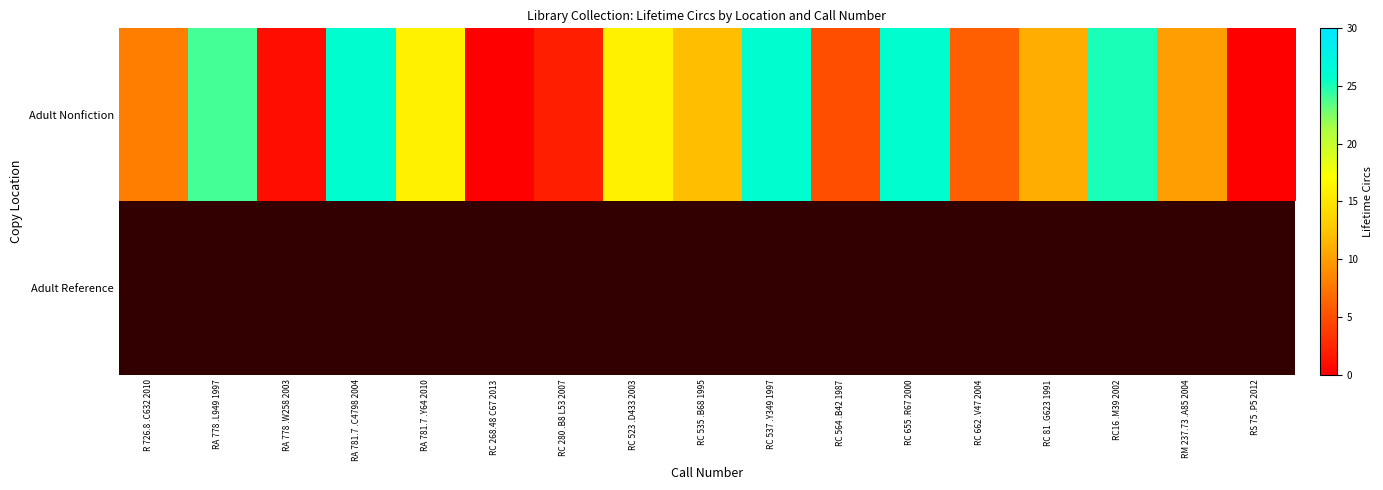

Which category has the lowest value across all series?

RC 268.48 C67 2013